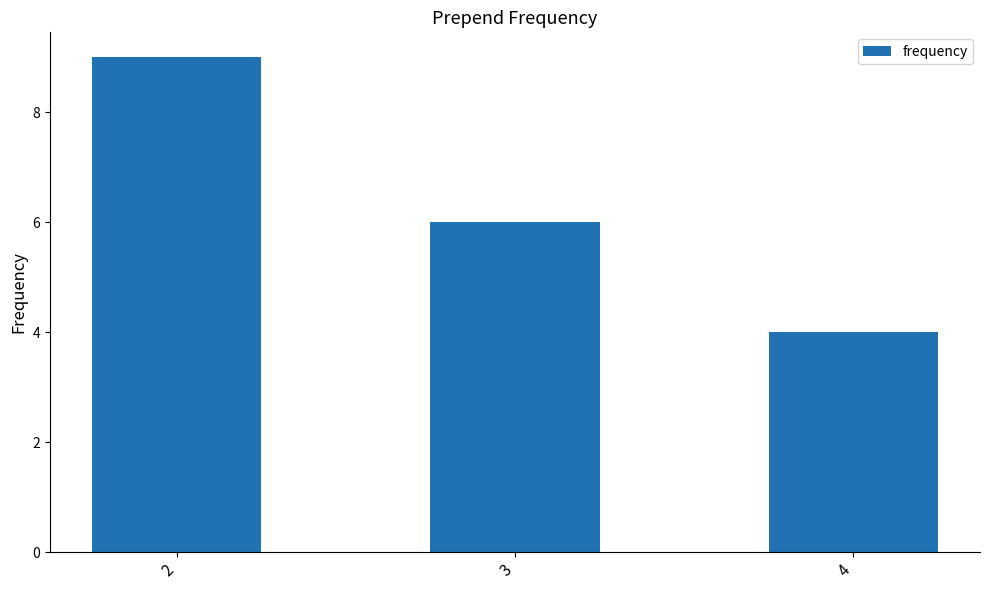

What is the sum of all values?

19